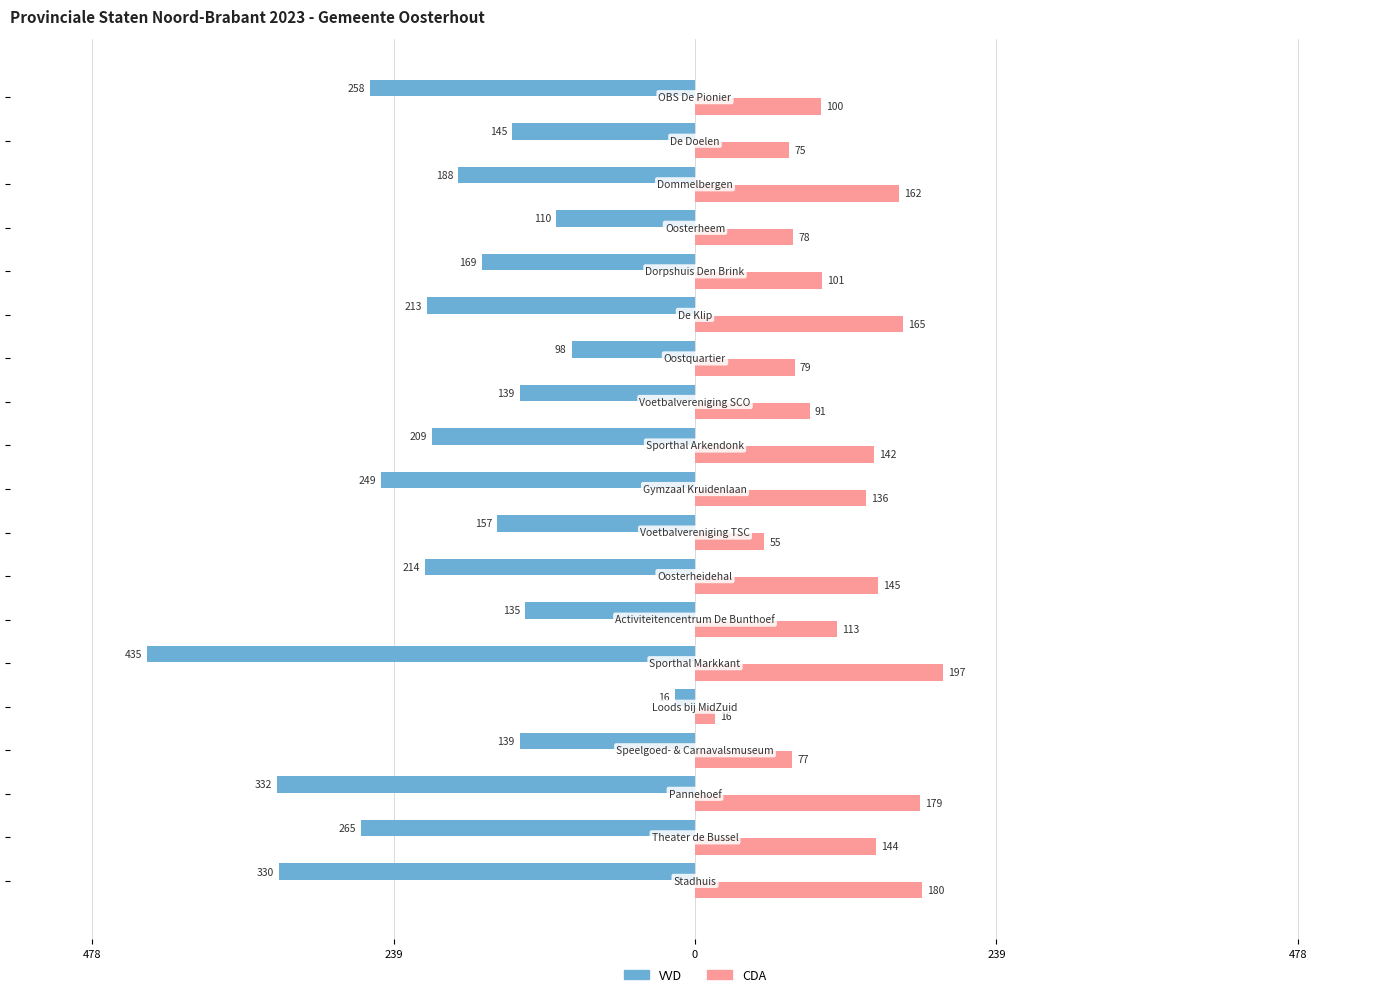

Which series has the largest range (max minus min)?

VVD